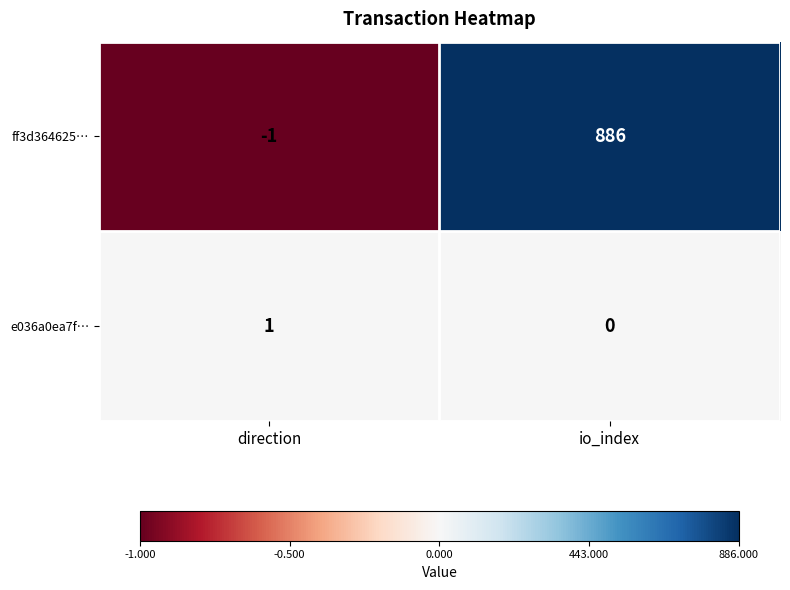

Is it true that e036a0ea7f… equals 1 at direction?

True